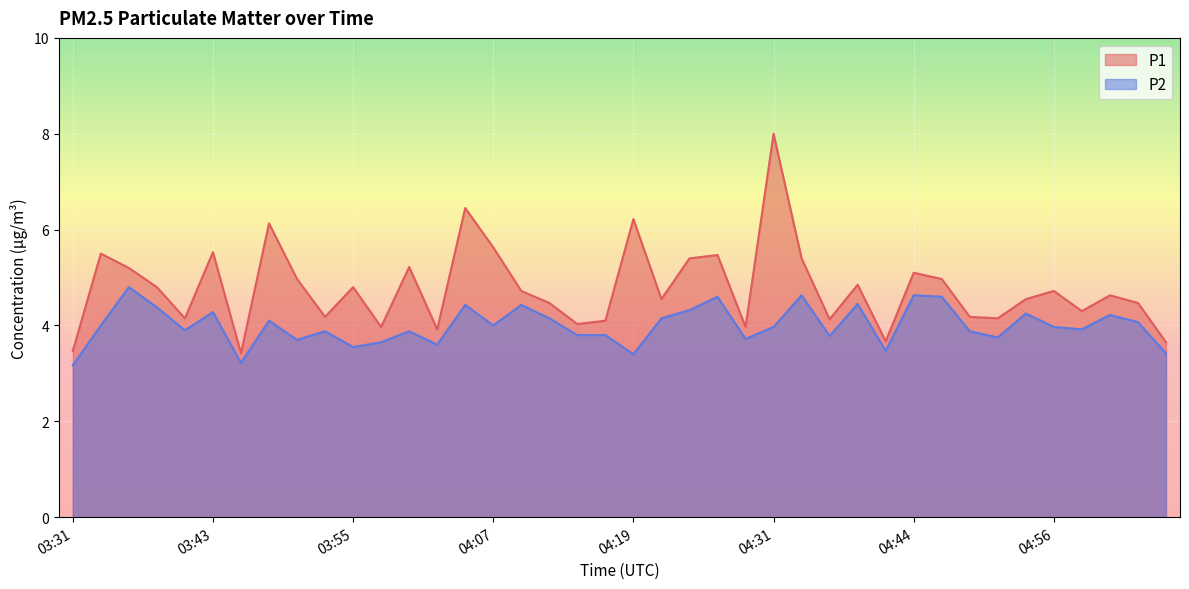

Which series has the largest range (max minus min)?

P1